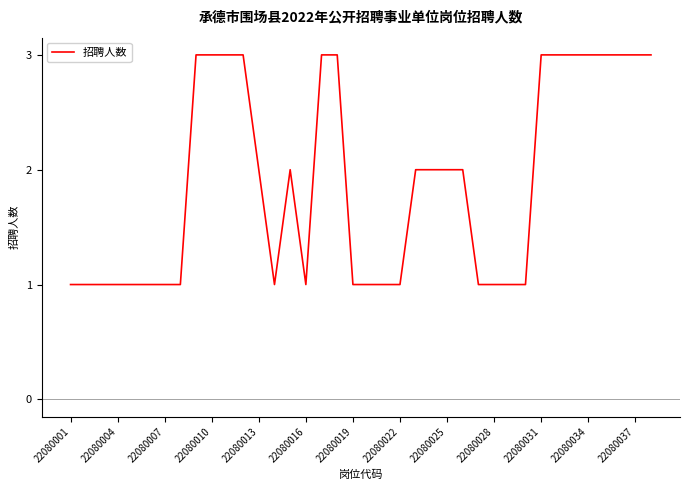

What is the maximum value shown in the chart?

3